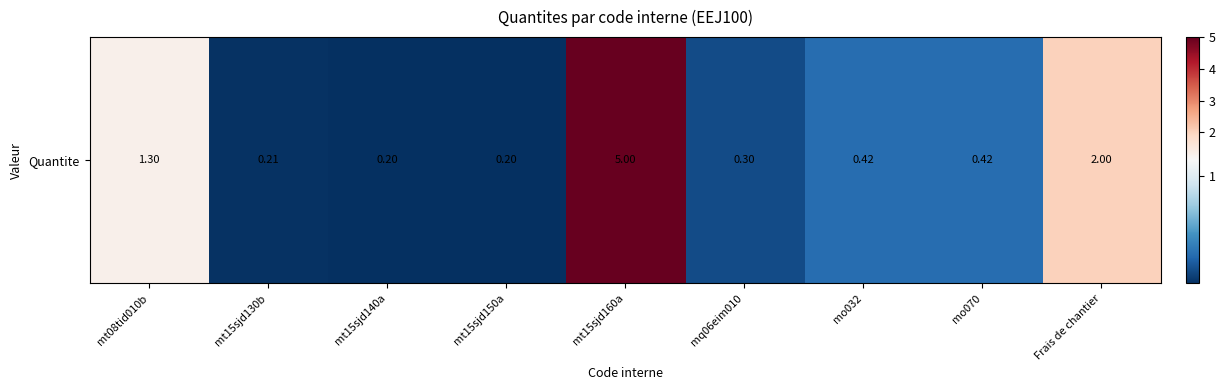

Reading left to right, what are all the values shown in this chart?

mt08tid010b=1.3	mt15sjd130b=0.2	mt15sjd140a=0.2	mt15sjd150a=0.2	mt15sjd160a=5.0	mq06eim010=0.3	mo032=0.4	mo070=0.4	Frais de chantier=2.0